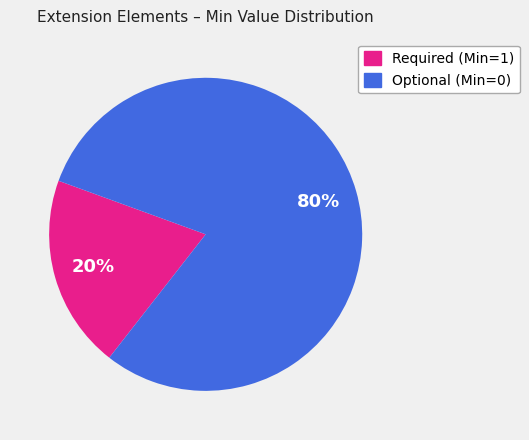

To the nearest percent, what is the difference between the largest and smallest slice percentages?

60%